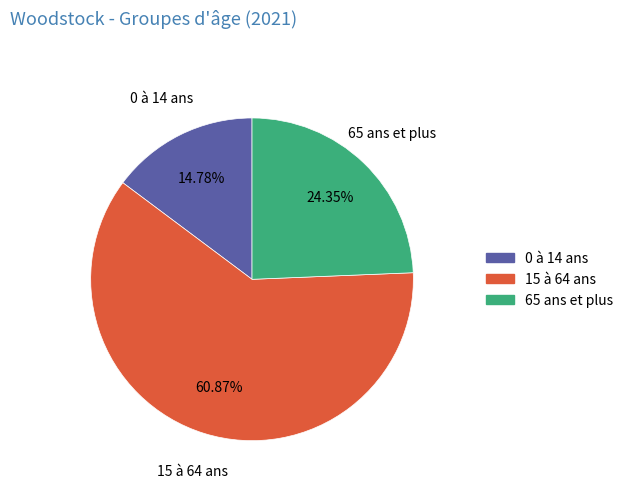

Which has a higher value, 15 à 64 ans or 0 à 14 ans?

15 à 64 ans